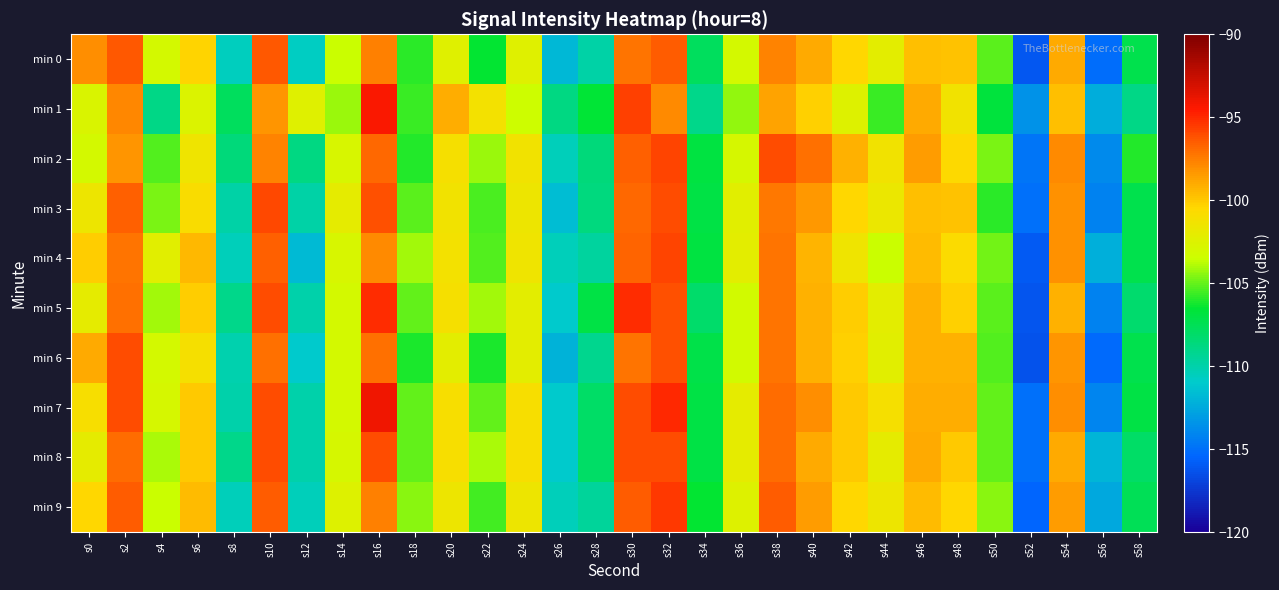

At which category is the sum across all series the highest?

s32